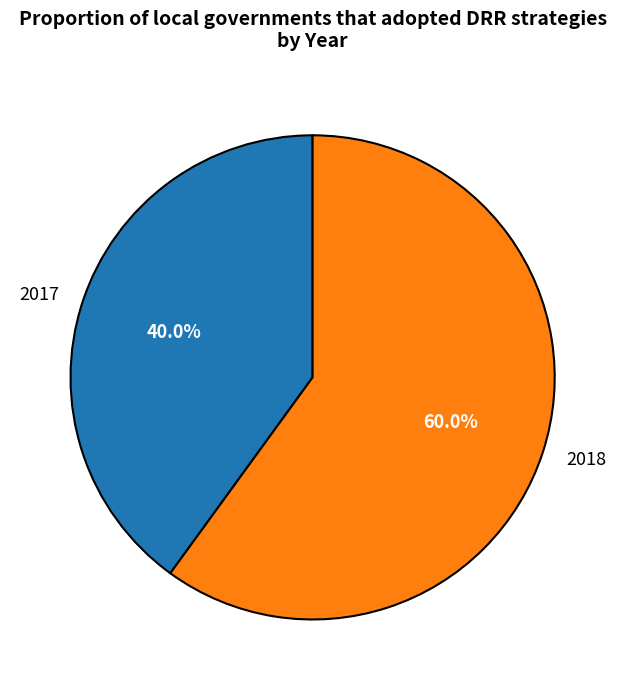

Which category has the smallest portion of the pie?

2017